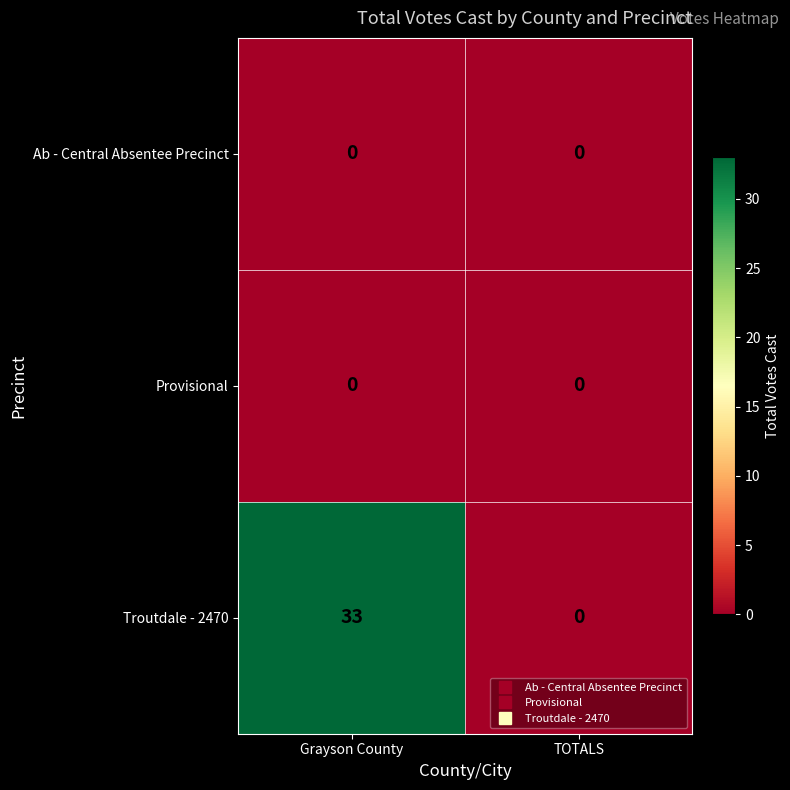

Which series has the largest total across all categories?

Troutdale - 2470